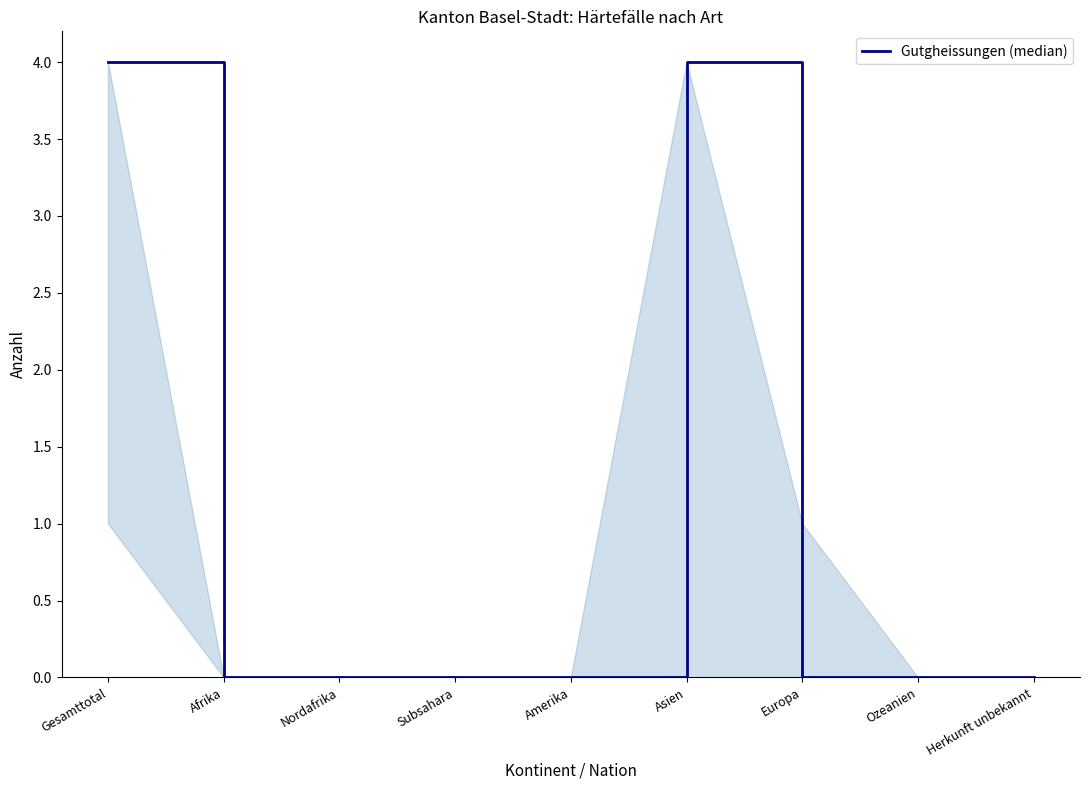

Reading left to right, transcribe all the data shown in this chart.

Gesamttotal=4	Afrika=0	Nordafrika=0	Subsahara=0	Amerika=0	Asien=4	Europa=0	Ozeanien=0	Herkunft unbekannt=0